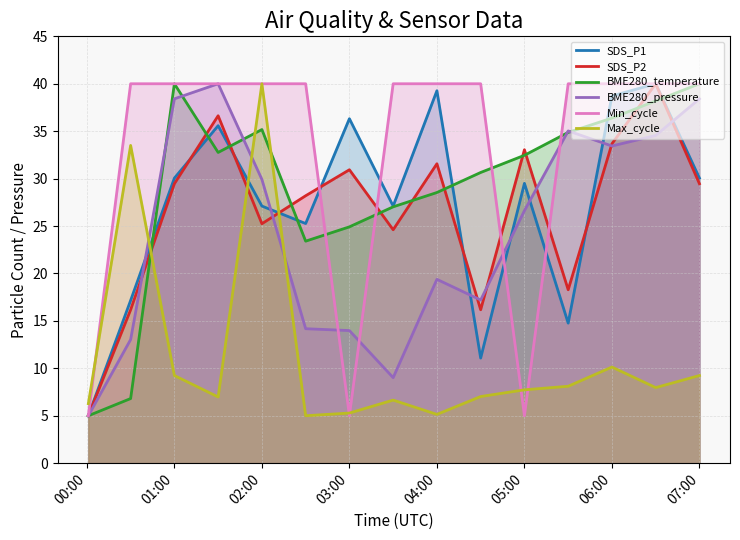

How many distinct data groups are displayed?

6